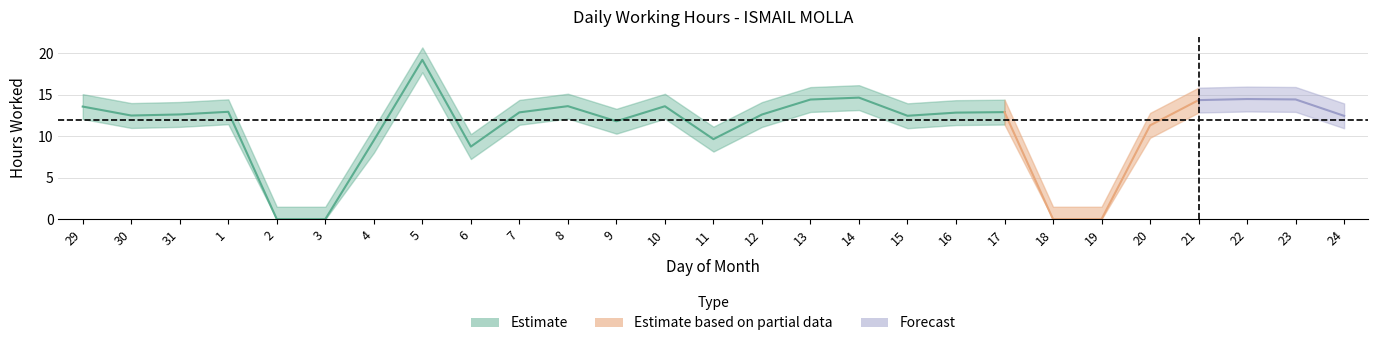

List the labels in order of value, largest first.

5, 14, 22, 23, 13, 21, 8, 10, 29, 1, 17, 7, 16, 31, 12, 30, 15, 24, 9, 20, 11, 4, 6, 2, 3, 18, 19